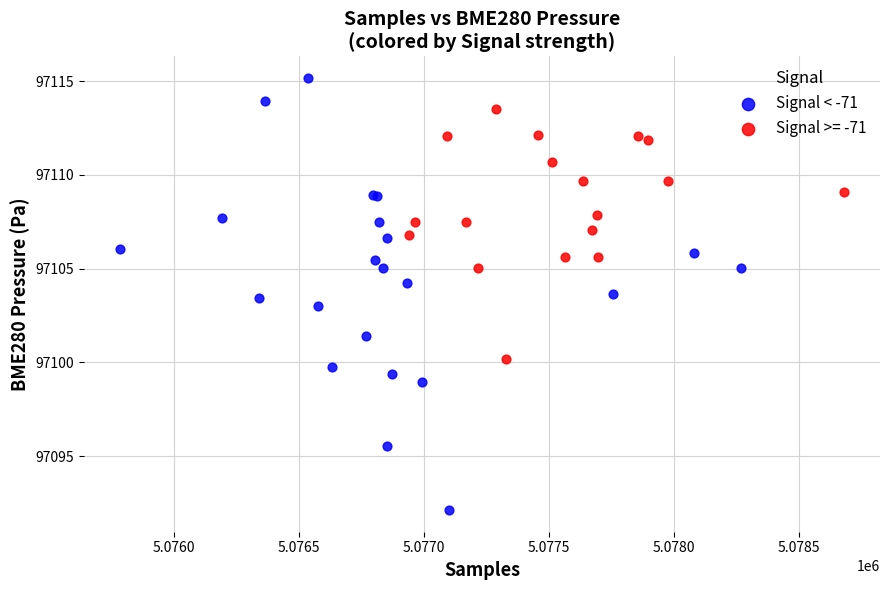

Which series has the largest Y range (max minus min)?

Signal < -71